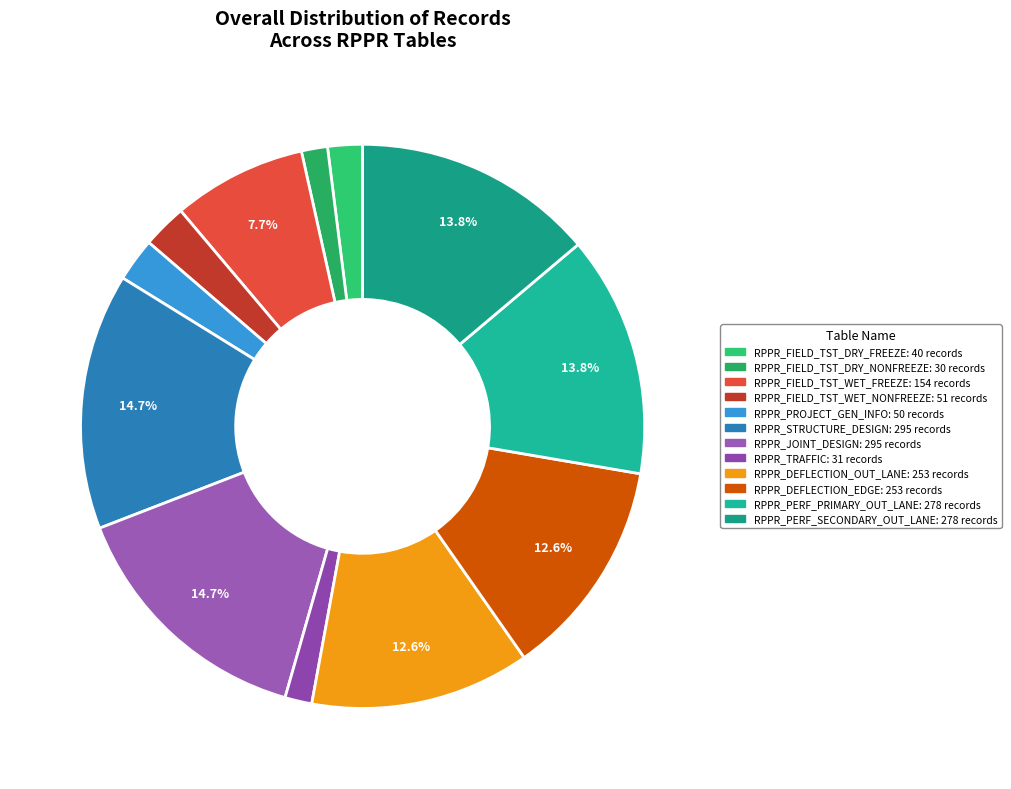

Is there a majority slice in this chart?

No